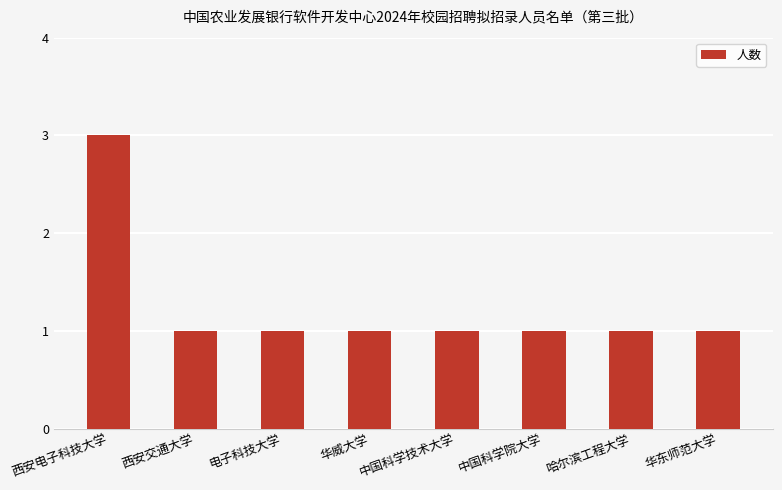

What is the change in value from 西安电子科技大学 to 华东师范大学?

-2